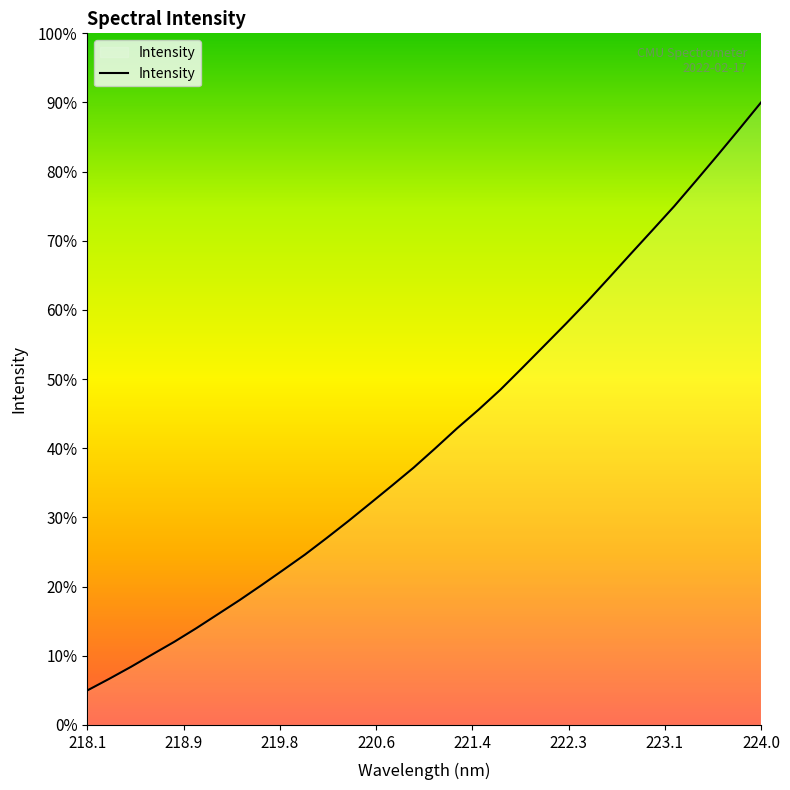

Where is the data nearest to the value 2136?

221.6902